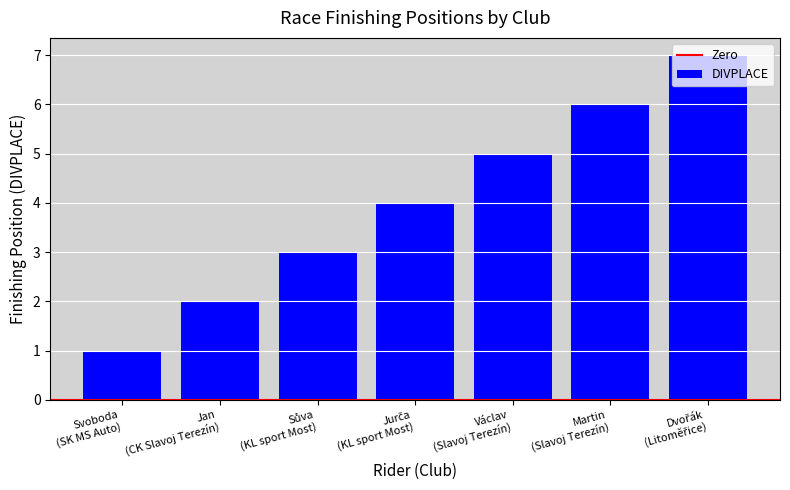

What is the greatest value displayed?

7